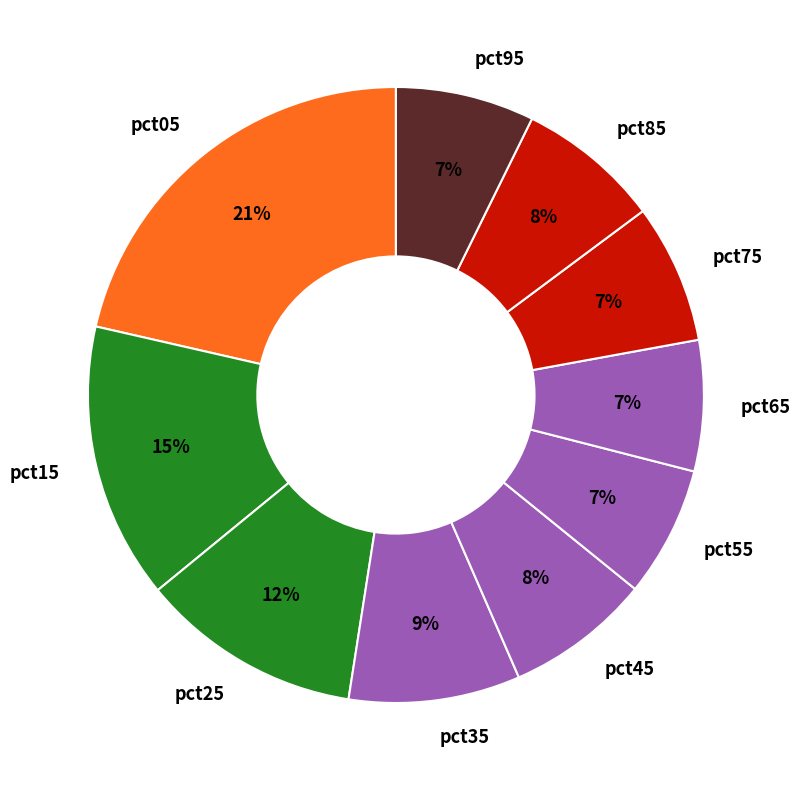

To the nearest percent, what percentage of the pie is pct75?

7%